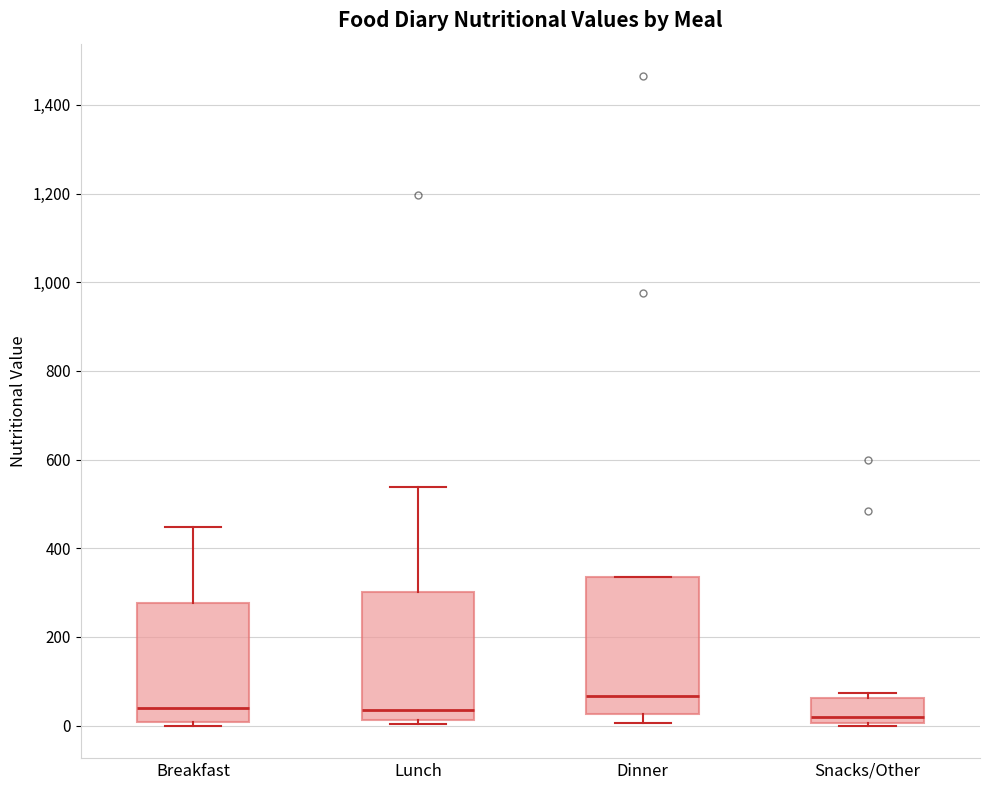

Reading left to right, read every box against the y-axis: the position of its median line, the range the box covers, and the ends of its whiskers. The values are not printed on the chart, so give them approximately, as read against the axis.

Breakfast: median 40, box 0 to 280, whiskers 0 (just below the box's lower edge) to 440
Lunch: median 40, box 20 to 300, whiskers 0 to 540
Dinner: median 60, box 20 to 340, whiskers 0 to 340
Snacks/Other: median 20, box 0 to 60, whiskers 0 (just below the box's lower edge) to 80